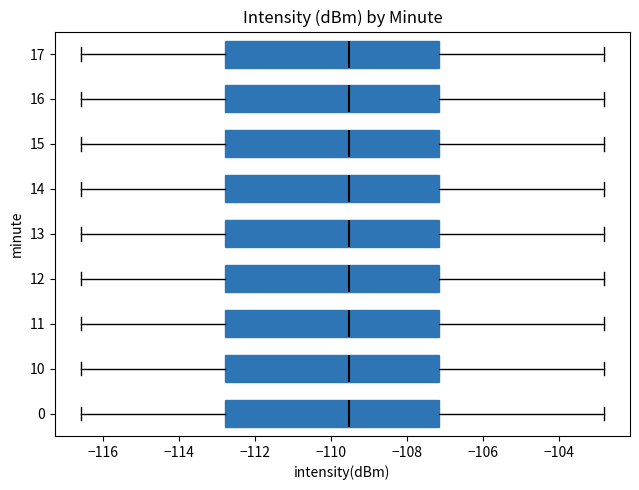

Reading bottom to top, transcribe this box plot: for each box, give where its median line is, the range the box spans, and where its two whiskers end, as read against the x-axis. The values are not printed on the chart, so give them approximately, as read against the axis.

0: median -109.6, box -112.8 to -107.2, whiskers -116.6 to -102.8
10: median -109.6, box -112.8 to -107.2, whiskers -116.6 to -102.8
11: median -109.6, box -112.8 to -107.2, whiskers -116.6 to -102.8
12: median -109.6, box -112.8 to -107.2, whiskers -116.6 to -102.8
13: median -109.6, box -112.8 to -107.2, whiskers -116.6 to -102.8
14: median -109.6, box -112.8 to -107.2, whiskers -116.6 to -102.8
15: median -109.6, box -112.8 to -107.2, whiskers -116.6 to -102.8
16: median -109.6, box -112.8 to -107.2, whiskers -116.6 to -102.8
17: median -109.6, box -112.8 to -107.2, whiskers -116.6 to -102.8